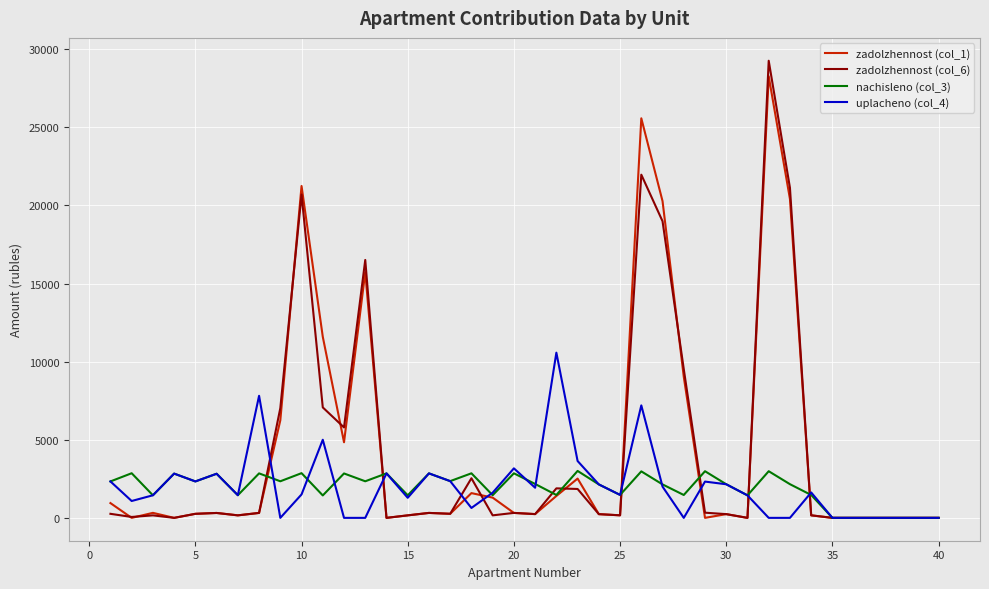

Which series has the largest range (max minus min)?

zadolzhennost (col_6)